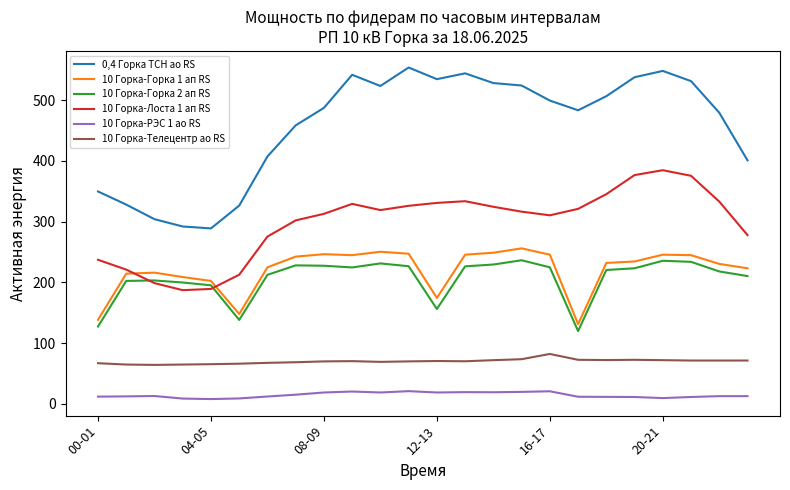

Which series has the largest total across all categories?

0,4 Горка ТСН ао RS